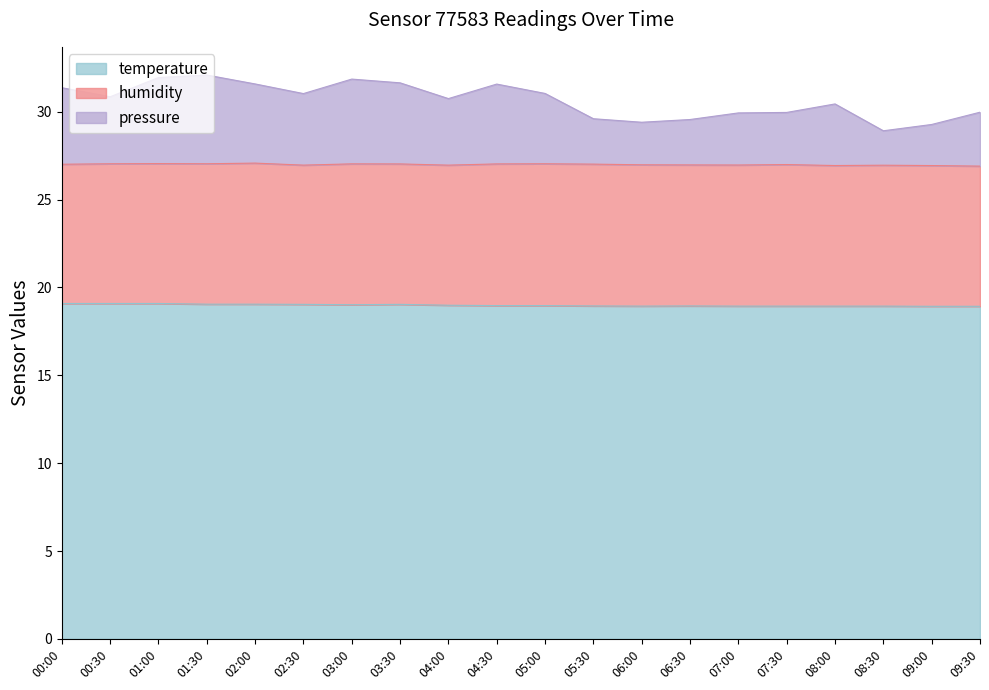

True or false: pressure and temperature cross at least once.

False